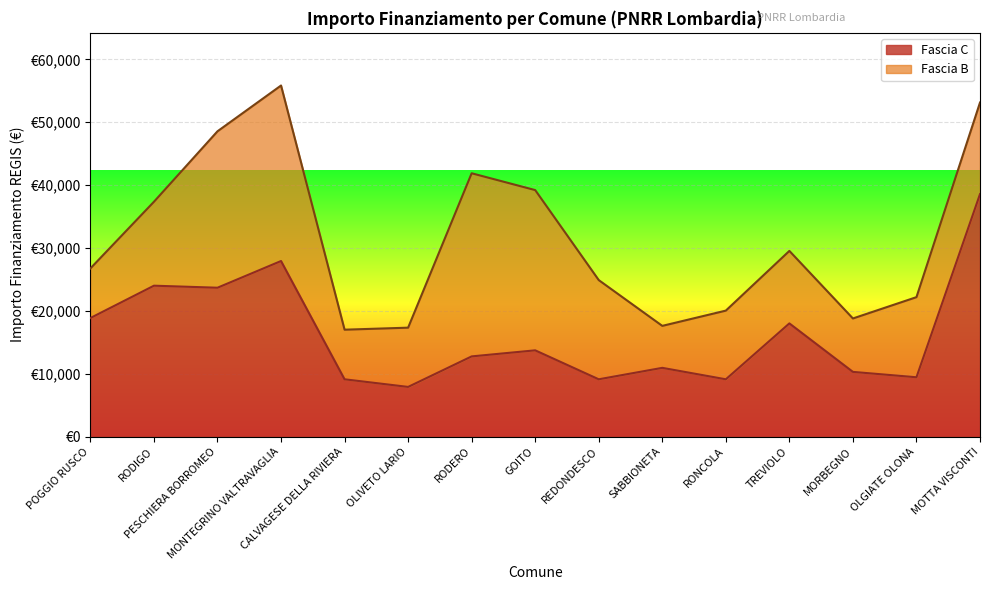

What is the label of the 1st point from the right?

MOTTA VISCONTI